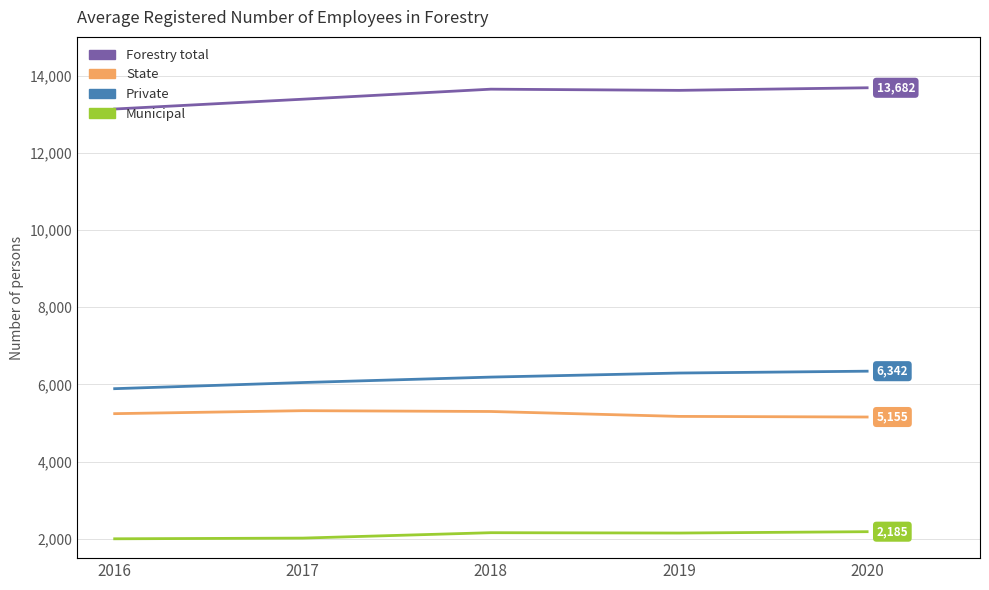

Is the value of Municipal at 2016 greater than the value of Forestry total at 2017?

No